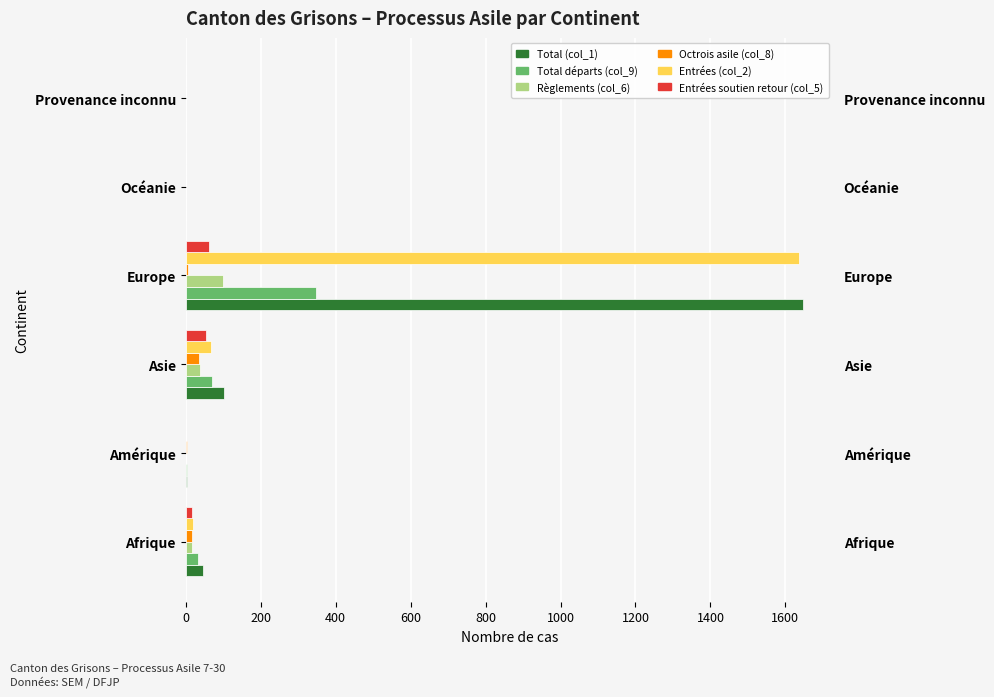

The Octrois asile (col_8) series shows 17 at Afrique. True or false?

True